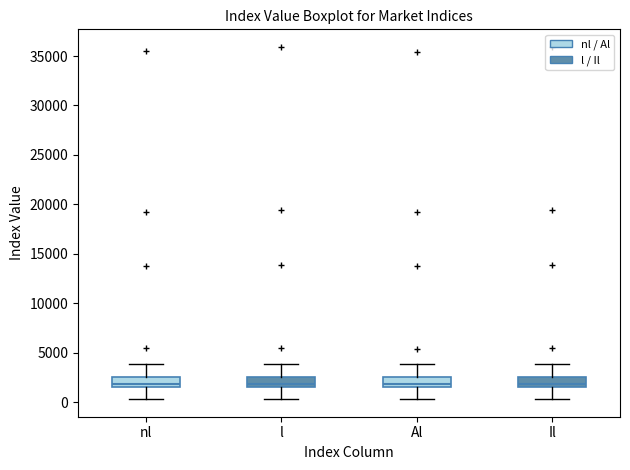

Where is the upper edge of the box for nl on the y-axis? The values are not printed on the chart, so give them approximately, as read against the axis.

2500